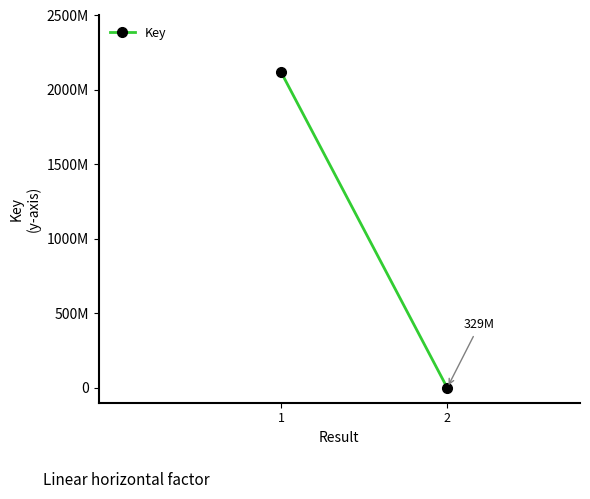

The value at 1 is 3800135596. True or false?

False